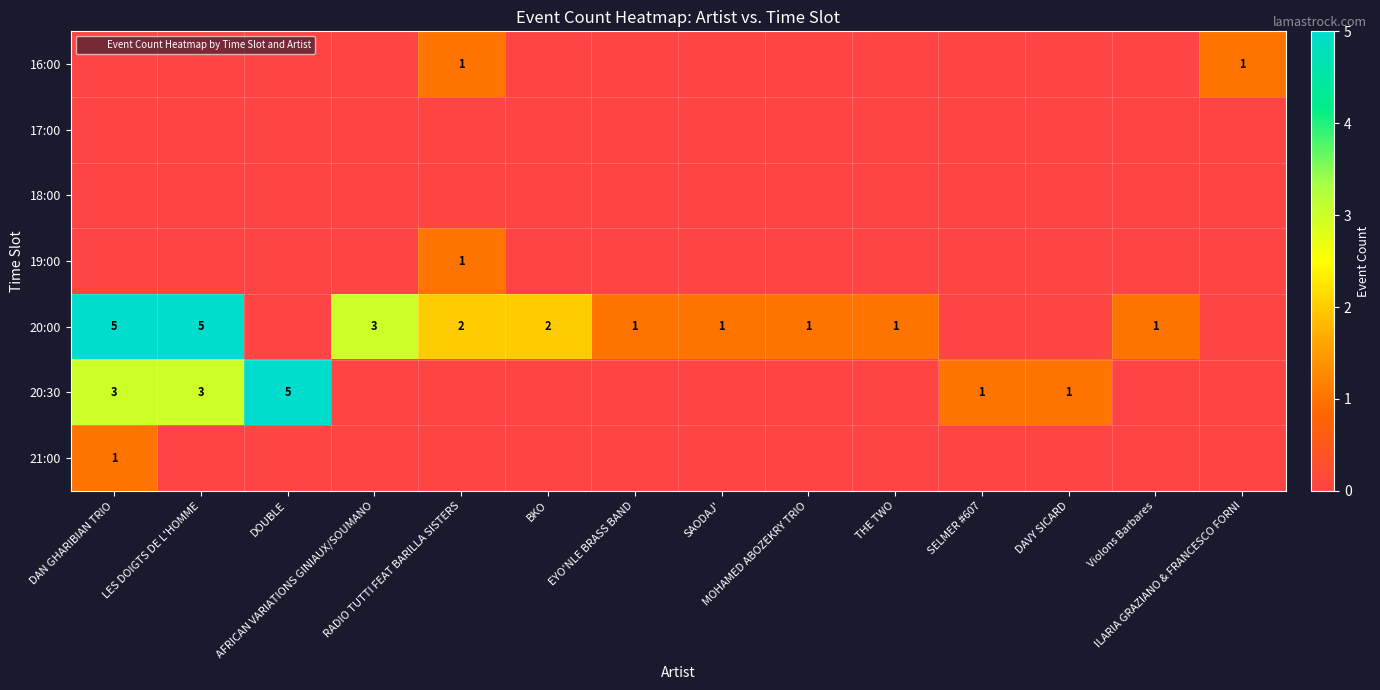

At which category is the sum across all series the highest?

DAN GHARIBIAN TRIO